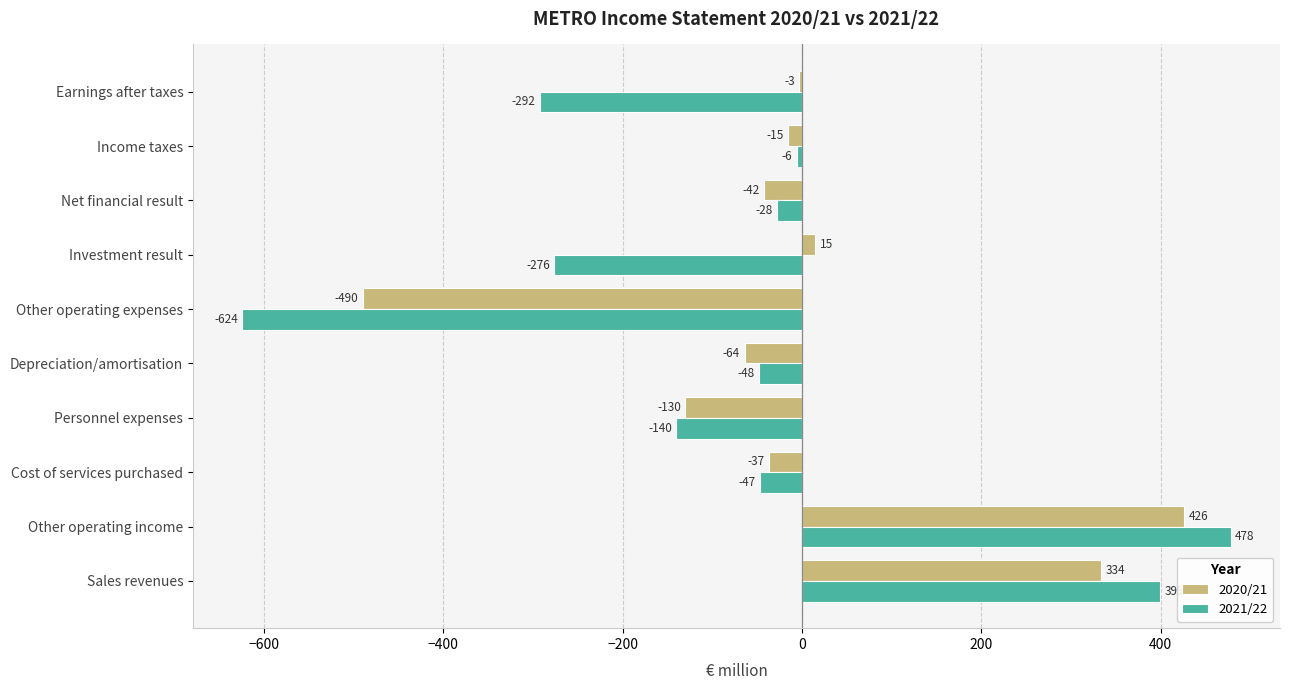

What is the sum of the 2020/21 values at Investment result and Other operating expenses?

-475